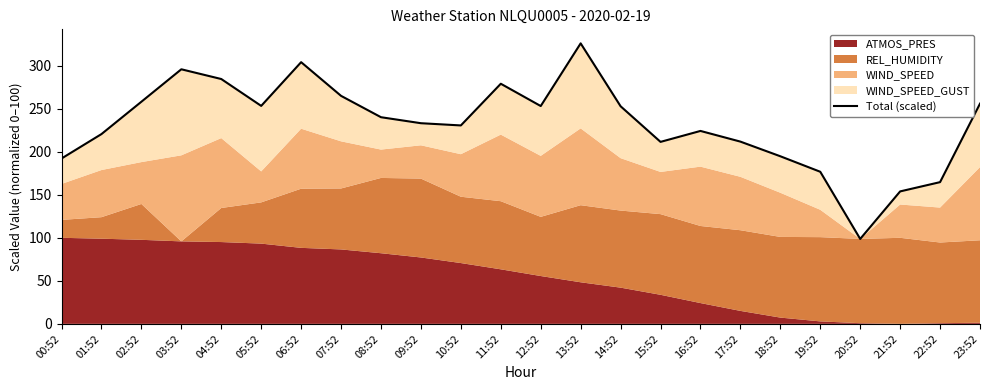

What is the change in value from 00:52 to 11:52?

+86.9